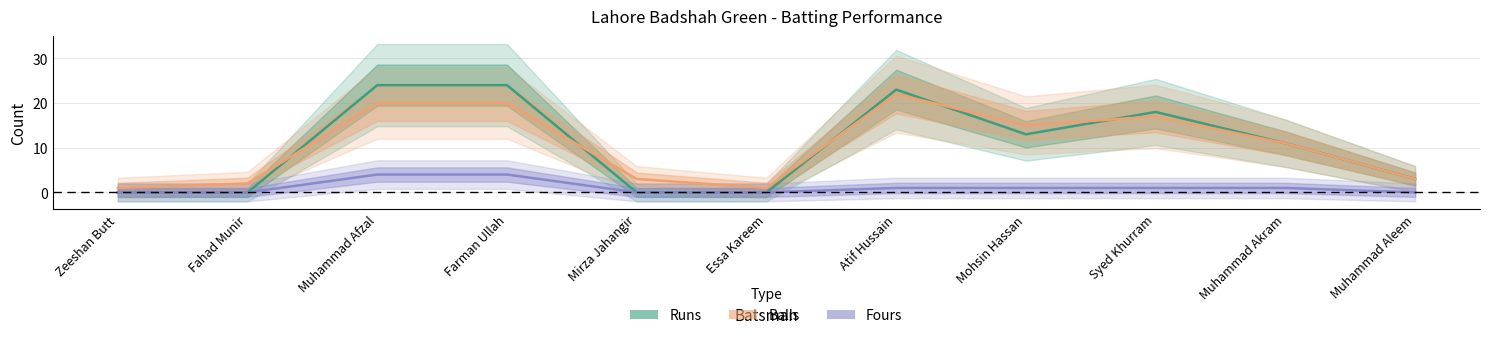

At which label does Runs reach its peak?

Muhammad Afzal